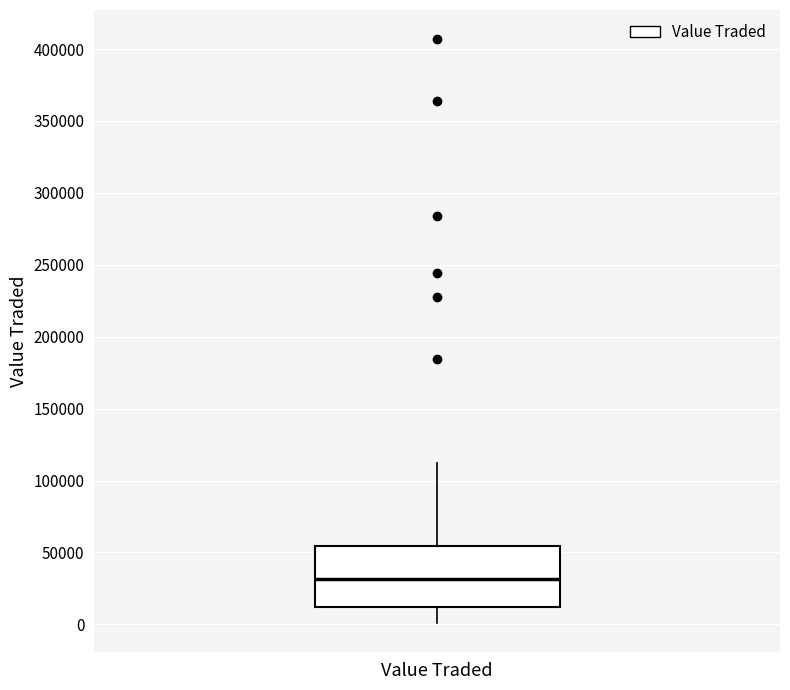

Where does the median line of the box for Value Traded sit on the y-axis? The values are not printed on the chart, so give them approximately, as read against the axis.

30000